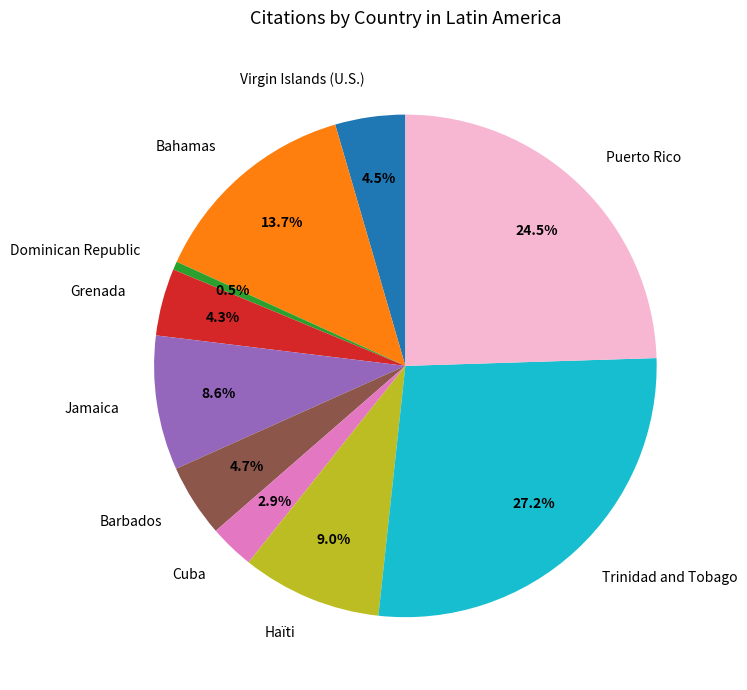

To the nearest percent, what is the difference between the largest and smallest slice percentages?

27%